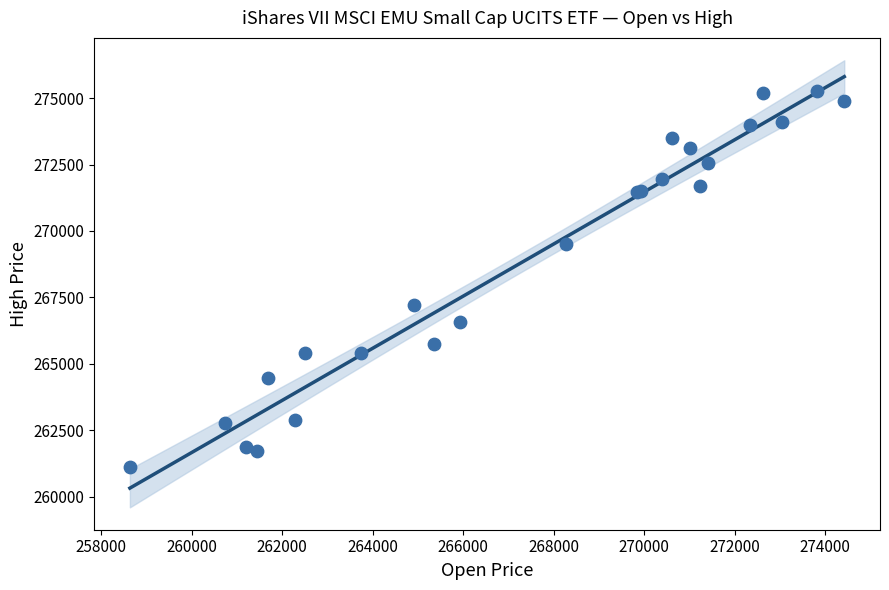

What Y value in the scatter plot is closest to 268195?

267215